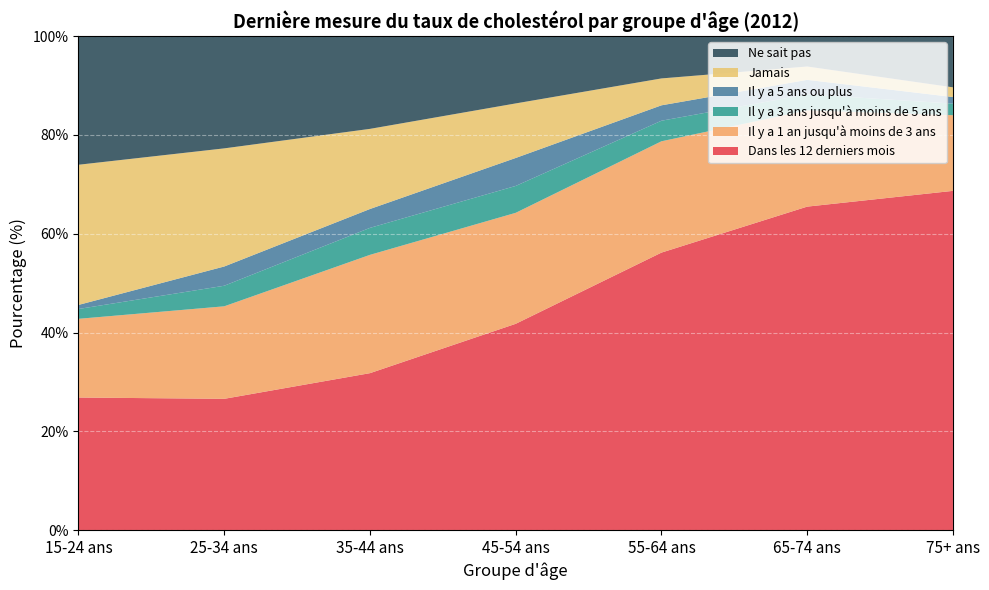

Reading left to right, what are all the values shown in this chart?

Dans les 12 derniers mois: 26.9	26.6	31.8	41.8	56.2	65.5	68.7
Il y a 1 an jusqu'à moins de 3 ans: 15.9	18.7	23.9	22.5	22.5	19.5	15.3
Il y a 3 ans jusqu'à moins de 5 ans: 2.0	4.2	5.5	5.4	4.2	3.2	2.3
Il y a 5 ans ou plus: 0.8	3.9	3.8	5.7	3.1	2.9	1.3
Jamais: 28.4	23.9	16.2	11.0	5.4	2.7	2.0
Ne sait pas: 26.0	22.7	18.8	13.6	8.6	6.2	10.4